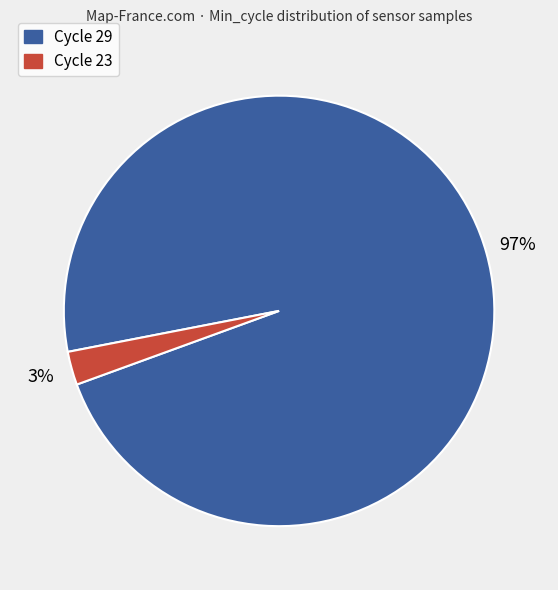

Is there a majority slice in this chart?

Yes